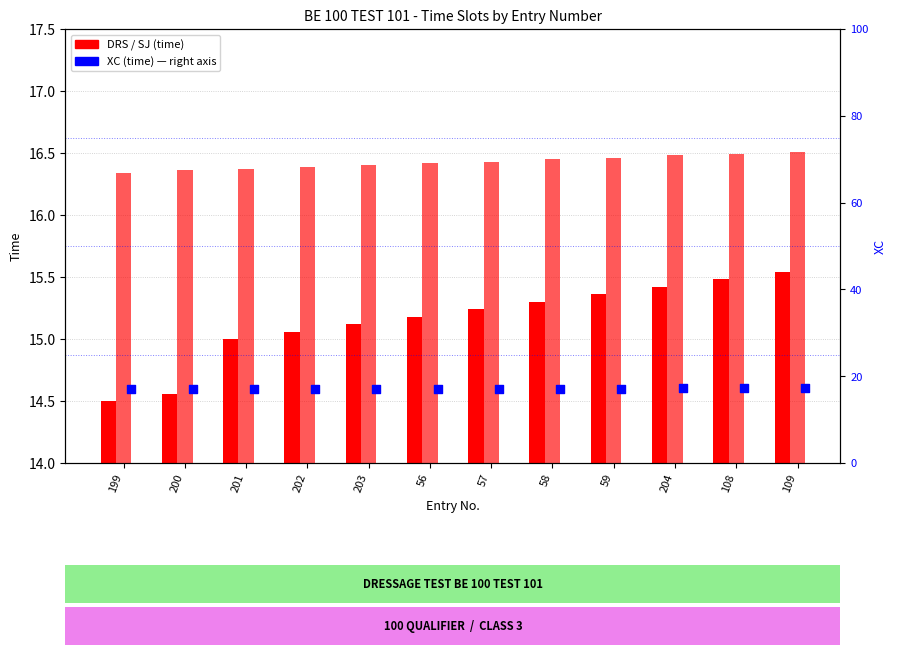

At which category is the sum across all series the highest?

109